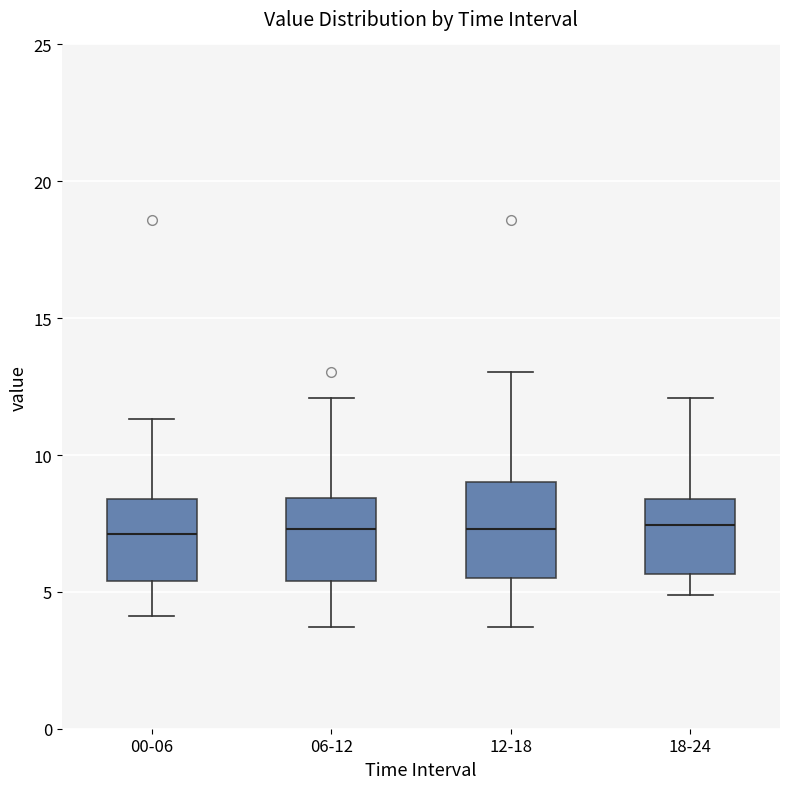

Reading left to right, read every box against the y-axis: the position of its median line, the range the box covers, and the ends of its whiskers. The values are not printed on the chart, so give them approximately, as read against the axis.

00-06: median 7.0, box 5.5 to 8.5, whiskers 4.0 to 11.5
06-12: median 7.5, box 5.5 to 8.5, whiskers 3.5 to 12.0
12-18: median 7.5, box 5.5 to 9.0, whiskers 3.5 to 13.0
18-24: median 7.5, box 5.5 to 8.5, whiskers 5.0 to 12.0